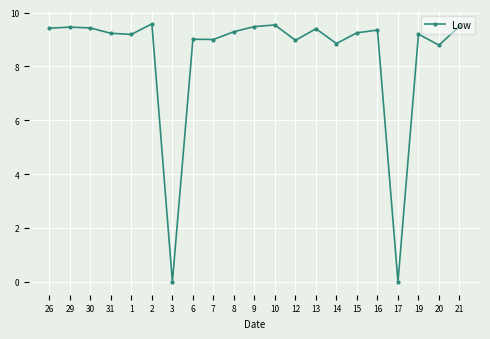

Which has a higher value, 7 or 13?

13